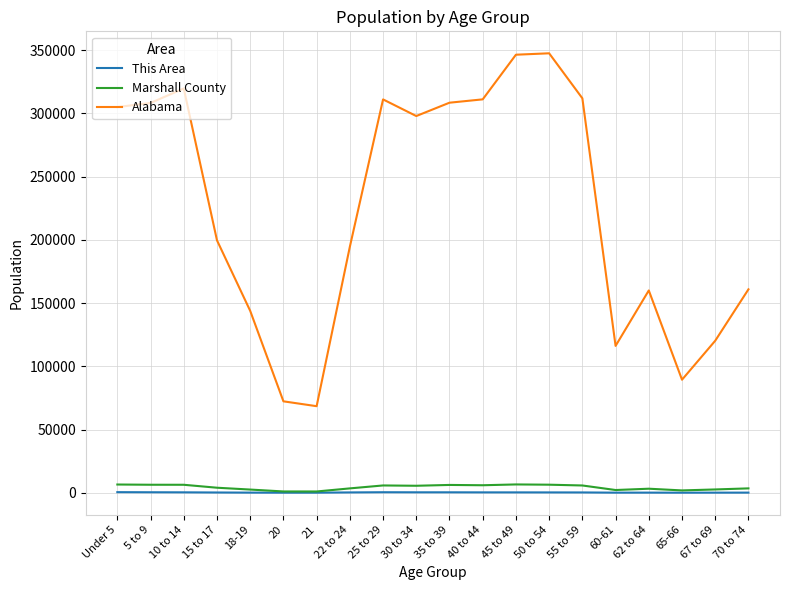

Between 22 to 24 and 35 to 39, which series saw the biggest shift?

Alabama